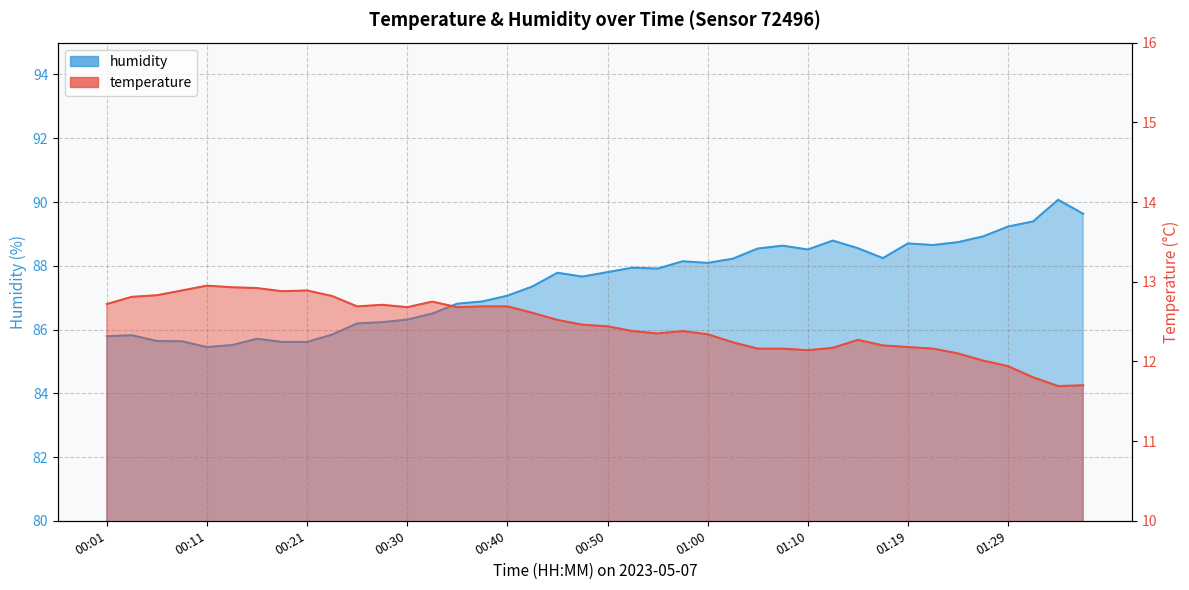

Rank the series at 00:04 from lowest to highest value.

temperature, humidity